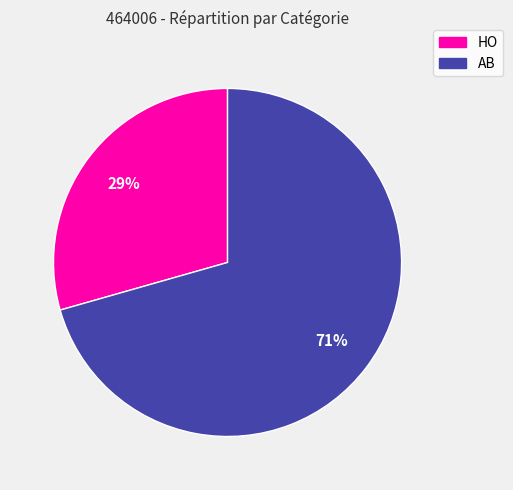

The HO slice represents 40% of the pie. True or false?

False